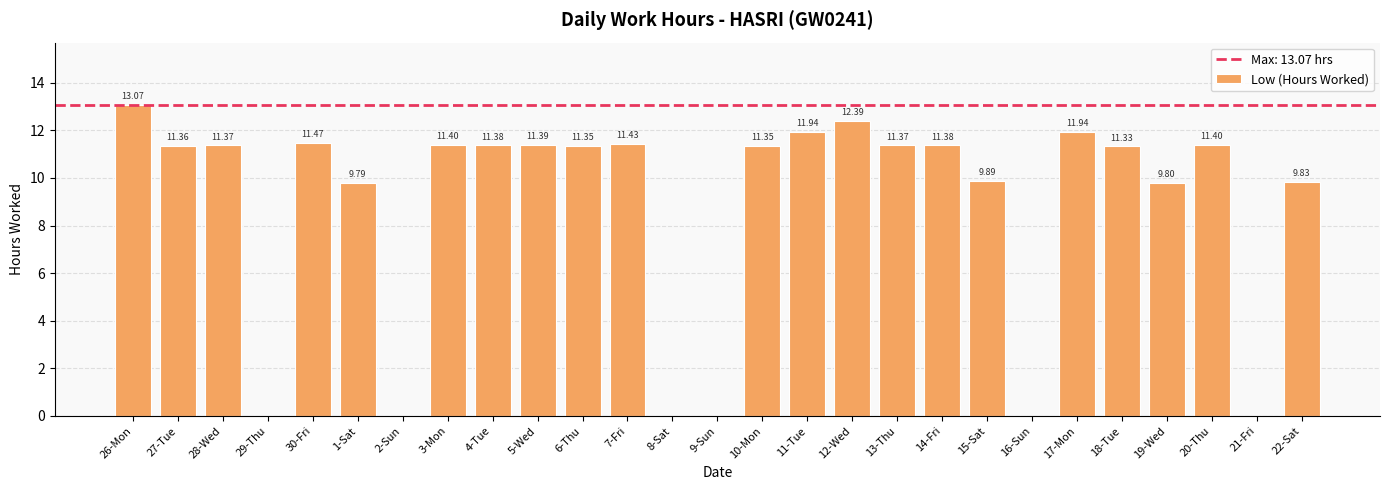

What is the sum of all values?

236.6